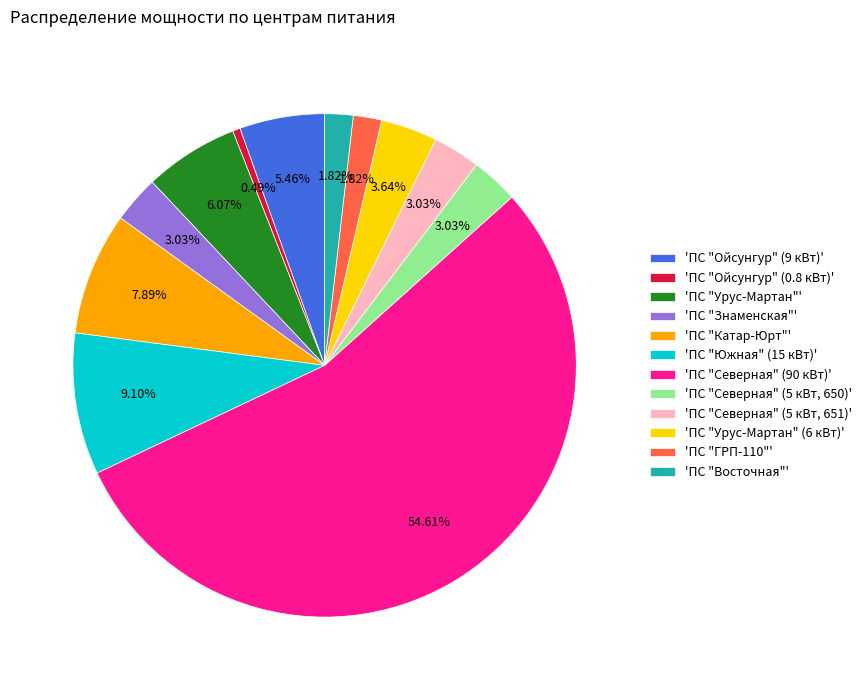

Between 'ПС "Урус-Мартан" (6 кВт)' and 'ПС "Урус-Мартан"', which is larger?

'ПС "Урус-Мартан"'